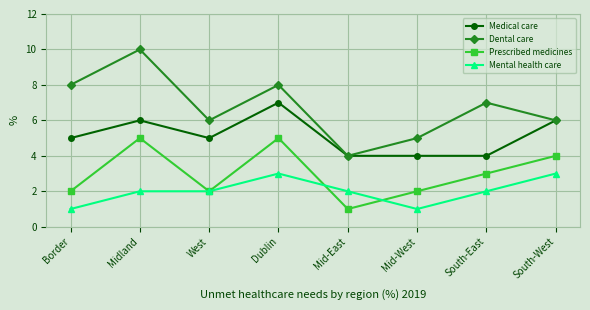

In Prescribed medicines, how many points are lower than both neighbors (excluding endpoints)?

2